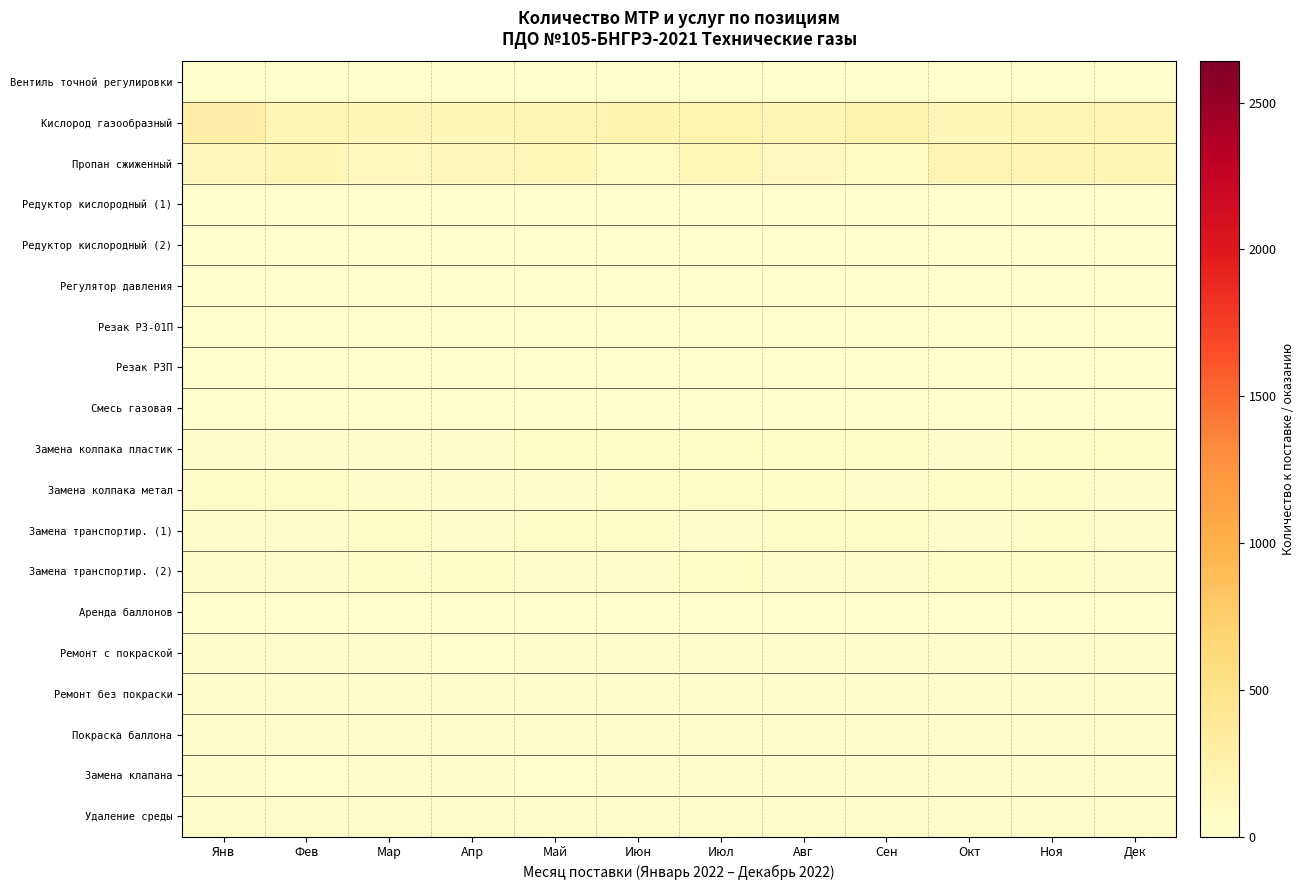

Reading right to left, extract all data points from this chart.

Вентиль точной регулировки: Дек=0.6	Ноя=0.3	Окт=0.5	Сен=0.5	Авг=0.5	Июл=0.3	Июн=0.3	Май=0.3	Апр=0.4	Мар=0.5	Фев=0.6	Янв=0.4
Кислород газообразный: Дек=196.5	Ноя=183.4	Окт=156.6	Сен=239.7	Авг=183.3	Июл=208.0	Июн=224.4	Май=185.5	Апр=164.3	Мар=164.0	Фев=169.4	Янв=278.5
Пропан сжиженный: Дек=174.5	Ноя=192.2	Окт=190.3	Сен=91.3	Авг=103.1	Июл=152.0	Июн=89.2	Май=150.4	Апр=141.6	Мар=106.4	Фев=171.9	Янв=135.1
Редуктор кислородный (1): Дек=0.3	Ноя=0.3	Окт=0.4	Сен=0.3	Авг=0.4	Июл=0.2	Июн=0.3	Май=0.2	Апр=0.3	Мар=0.4	Фев=0.2	Янв=0.3
Редуктор кислородный (2): Дек=2.2	Ноя=1.6	Окт=1.9	Сен=1.7	Авг=3.3	Июл=2.7	Июн=3.3	Май=3.4	Апр=3.1	Мар=3.4	Фев=1.9	Янв=2.6
Регулятор давления: Дек=2.1	Ноя=3.3	Окт=3.8	Сен=1.8	Авг=3.4	Июл=2.0	Июн=2.8	Май=2.3	Апр=2.4	Мар=3.5	Фев=2.2	Янв=2.5
Резак Р3-01П: Дек=0.1	Ноя=0.1	Окт=0.2	Сен=0.2	Авг=0.1	Июл=0.1	Июн=0.1	Май=0.2	Апр=0.2	Мар=0.2	Фев=0.2	Янв=0.1
Резак Р3П: Дек=1.2	Ноя=1.4	Окт=1.2	Сен=1.4	Авг=1.4	Июл=0.8	Июн=1.1	Май=1.5	Апр=1.3	Мар=1.4	Фев=1.0	Янв=1.0
Смесь газовая: Дек=0.6	Ноя=0.5	Окт=0.4	Сен=0.7	Авг=0.5	Июл=0.5	Июн=0.6	Май=0.3	Апр=0.4	Мар=0.3	Фев=0.5	Янв=0.5
Замена колпака пластик: Дек=34.4	Ноя=43.8	Окт=25.0	Сен=41.4	Авг=43.2	Июл=36.9	Июн=41.5	Май=44.8	Апр=24.3	Мар=27.7	Фев=22.1	Янв=26.1
Замена колпака метал: Дек=25.9	Ноя=31.1	Окт=33.6	Сен=20.2	Авг=43.0	Июл=41.8	Июн=31.4	Май=26.1	Апр=22.9	Мар=28.5	Фев=43.9	Янв=41.5
Замена транспортир. (1): Дек=28.0	Ноя=33.3	Окт=26.7	Сен=45.7	Авг=45.9	Июл=29.7	Июн=38.7	Май=33.8	Апр=28.6	Мар=45.1	Фев=29.0	Янв=23.2
Замена транспортир. (2): Дек=26.5	Ноя=46.3	Окт=33.1	Сен=23.9	Авг=26.4	Июл=44.2	Июн=27.4	Май=21.4	Апр=33.4	Мар=36.3	Фев=21.0	Янв=27.6
Аренда баллонов: Дек=1.2	Ноя=1.4	Окт=2.1	Сен=1.1	Авг=1.7	Июл=1.8	Июн=1.8	Май=1.5	Апр=2.0	Мар=1.3	Фев=2.0	Янв=1.9
Ремонт с покраской: Дек=11.8	Ноя=22.5	Окт=15.2	Сен=19.2	Авг=12.3	Июл=18.6	Июн=13.0	Май=16.8	Апр=10.2	Мар=19.0	Фев=17.9	Янв=10.5
Ремонт без покраски: Дек=22.0	Ноя=11.2	Окт=13.2	Сен=17.1	Авг=17.4	Июл=20.9	Июн=18.8	Май=13.4	Апр=21.7	Мар=22.3	Фев=11.5	Янв=14.5
Покраска баллона: Дек=22.0	Ноя=12.2	Окт=11.1	Сен=18.6	Авг=20.4	Июл=21.8	Июн=22.0	Май=19.7	Апр=14.7	Мар=14.5	Фев=18.4	Янв=22.0
Замена клапана: Дек=13.2	Ноя=19.5	Окт=13.0	Сен=18.7	Авг=19.2	Июл=17.3	Июн=12.1	Май=10.1	Апр=18.8	Мар=11.4	Фев=10.1	Янв=18.1
Удаление среды: Дек=15.2	Ноя=23.0	Окт=13.3	Сен=13.5	Авг=14.9	Июл=11.2	Июн=17.6	Май=18.8	Апр=21.3	Мар=18.7	Фев=20.0	Янв=14.3